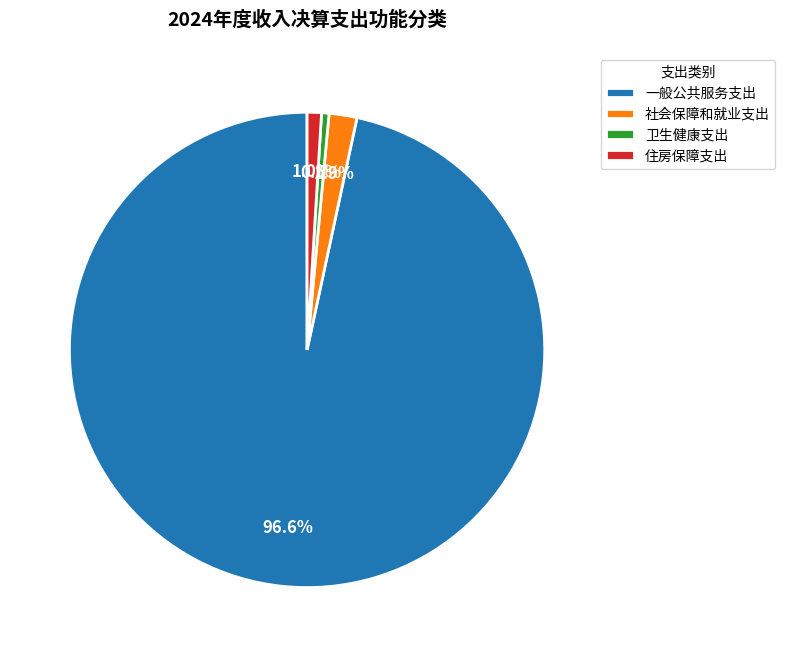

What is the total percentage of 住房保障支出 and 一般公共服务支出?

97.6%